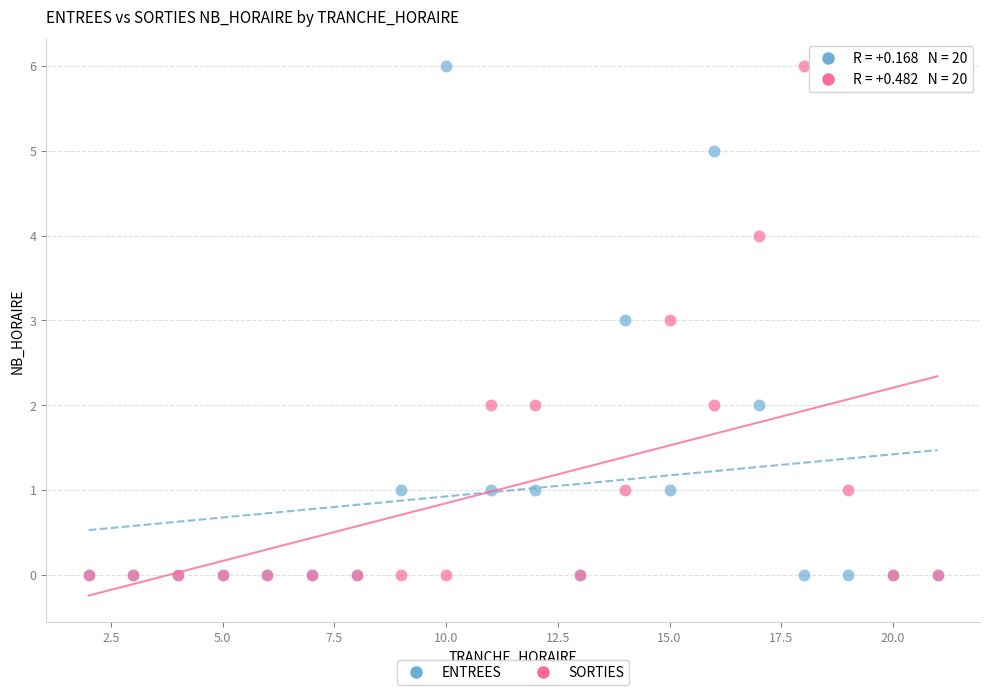

What are all the series names shown in the legend?

ENTREES, SORTIES